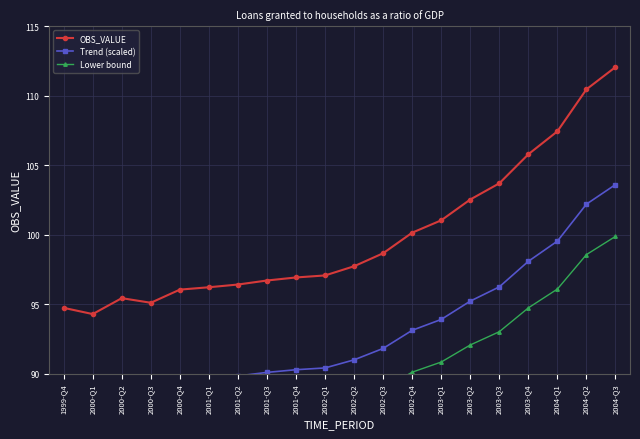

True or false: OBS_VALUE has more than 1 interior local peaks.

False